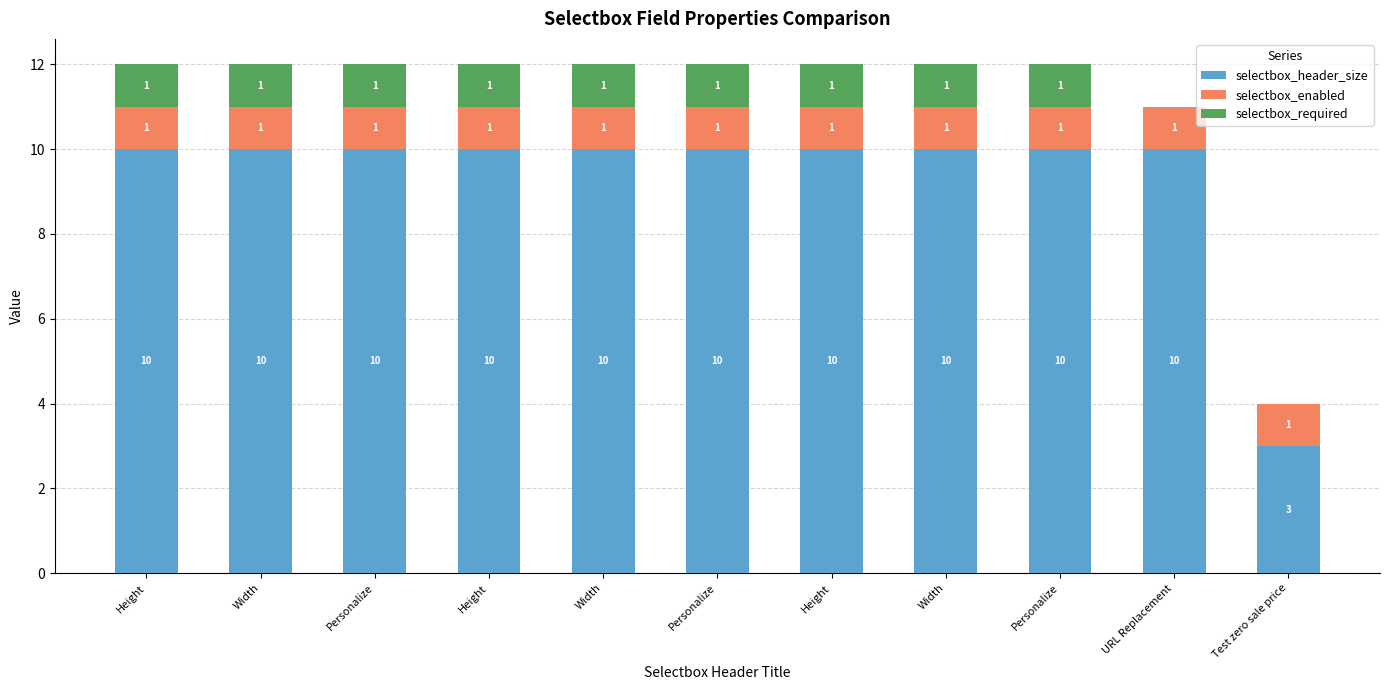

What are all the series names shown in the legend?

selectbox_header_size, selectbox_enabled, selectbox_required